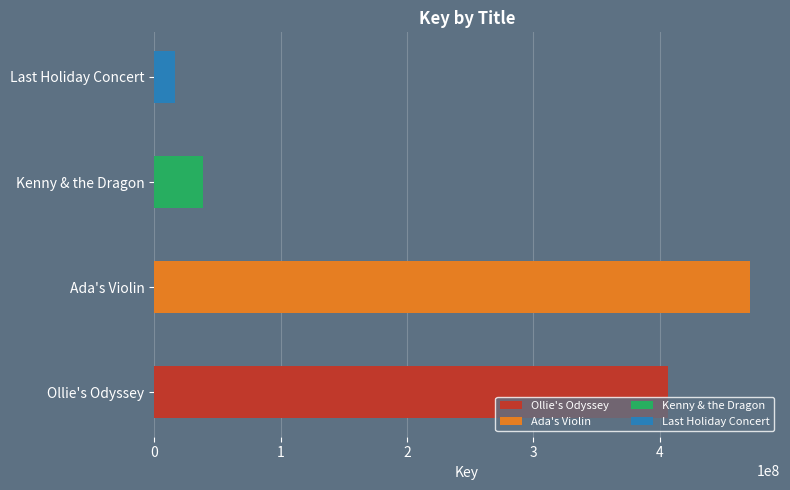

Rank the categories by value from highest to lowest.

Ada's Violin, Ollie's Odyssey, Kenny & the Dragon, Last Holiday Concert